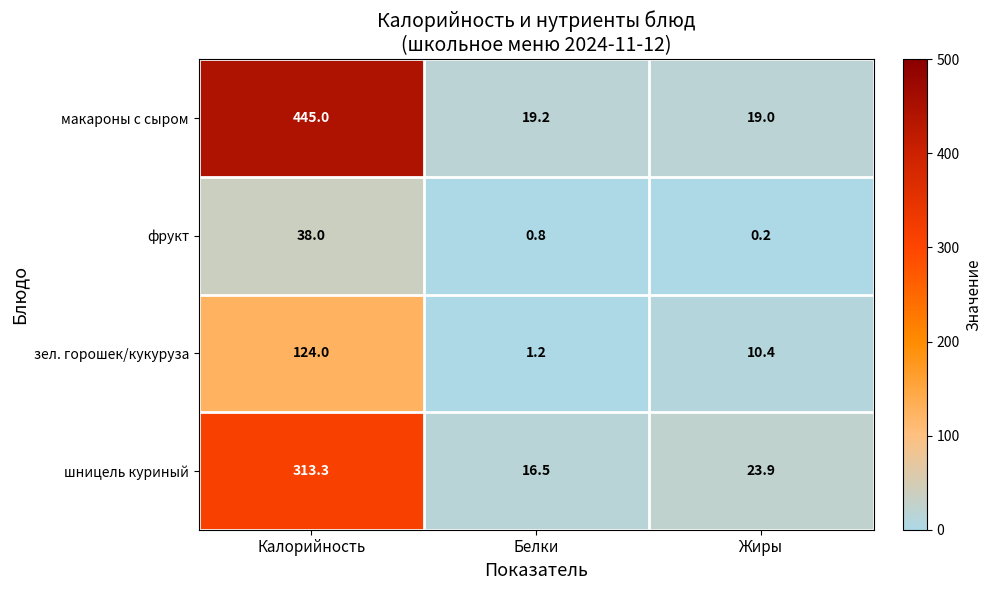

Is it true that фрукт equals 0.3 at Белки?

False